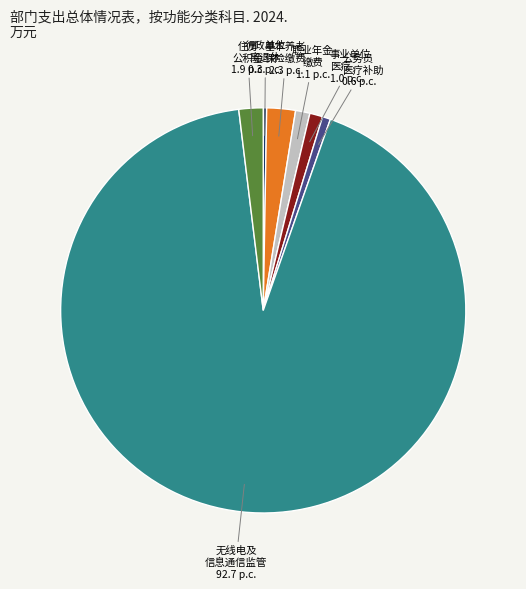

What is the ratio of the value at 公务员 医疗补助 to the value at 事业单位 医疗?

0.6